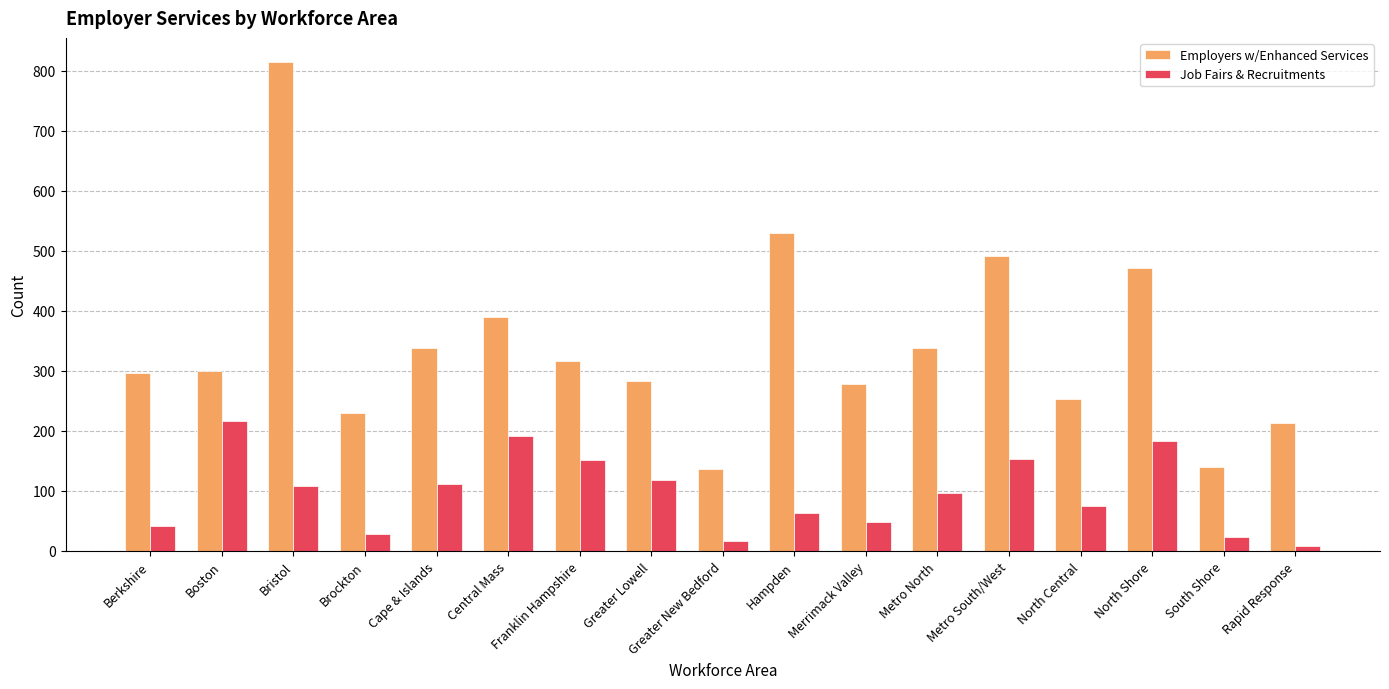

List the series in order of their peak value, lowest first.

Job Fairs & Recruitments, Employers w/Enhanced Services